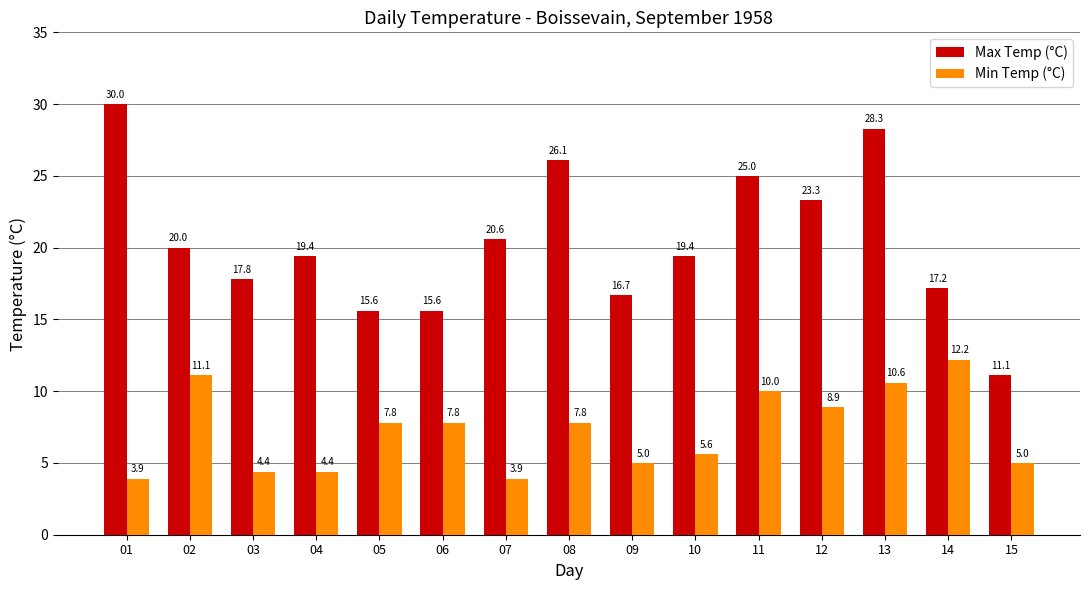

What is the greatest value displayed?

30.0